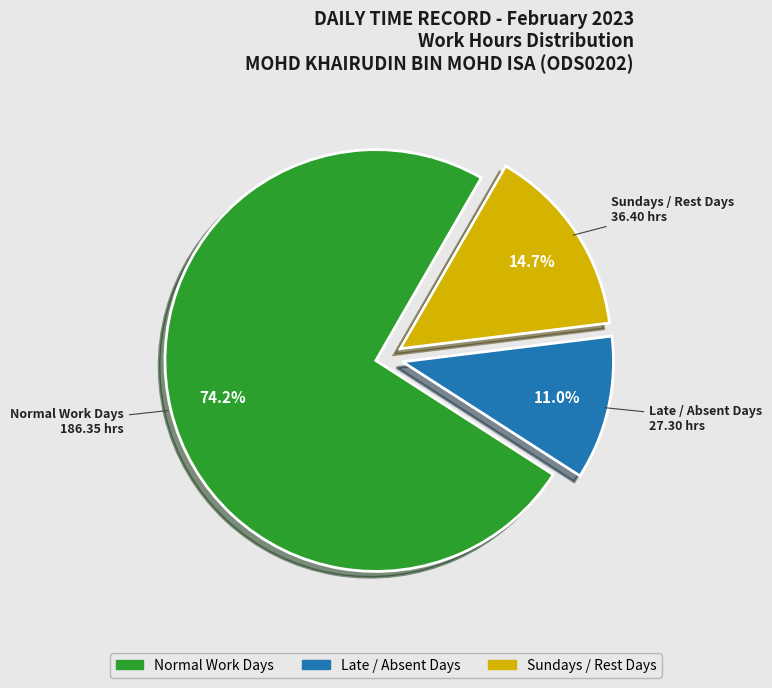

Does any single category account for the majority?

Yes